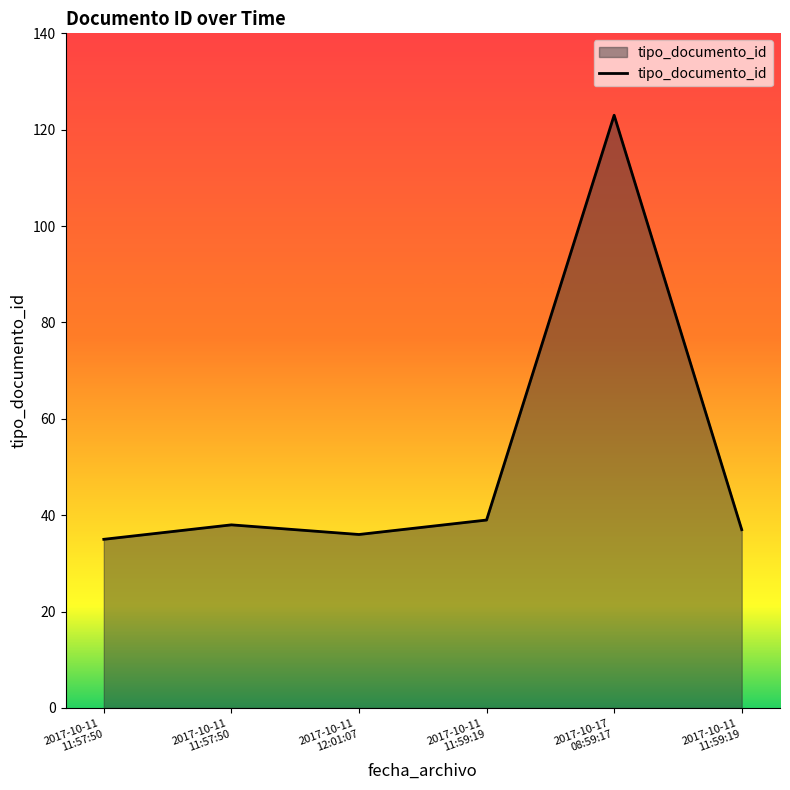

List the labels in order of value, largest first.

2017-10-17
08:59:17, 2017-10-11
11:59:19, 2017-10-11
11:57:50, 2017-10-11
11:59:19, 2017-10-11
12:01:07, 2017-10-11
11:57:50